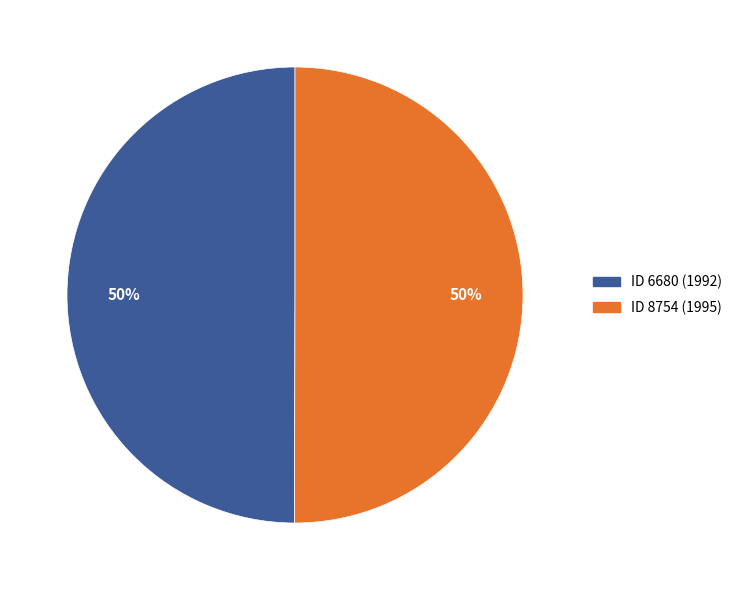

To the nearest percent, what is the average slice percentage?

50%